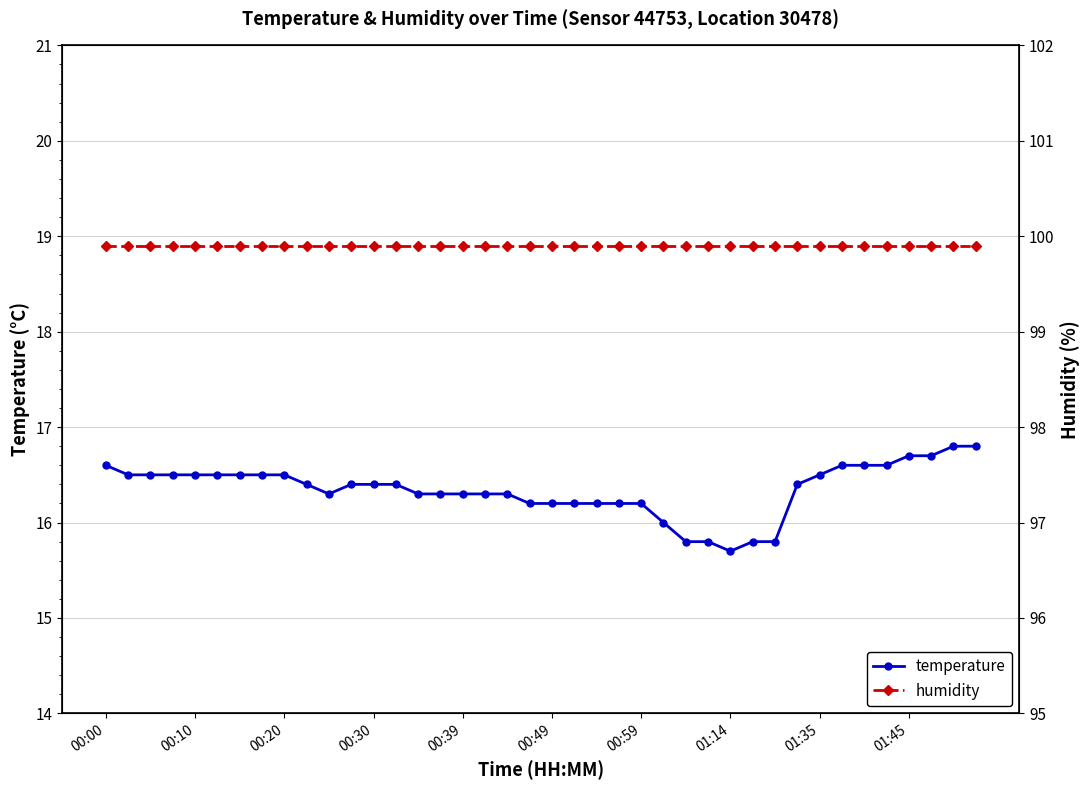

True or false: temperature and humidity cross at least once.

False